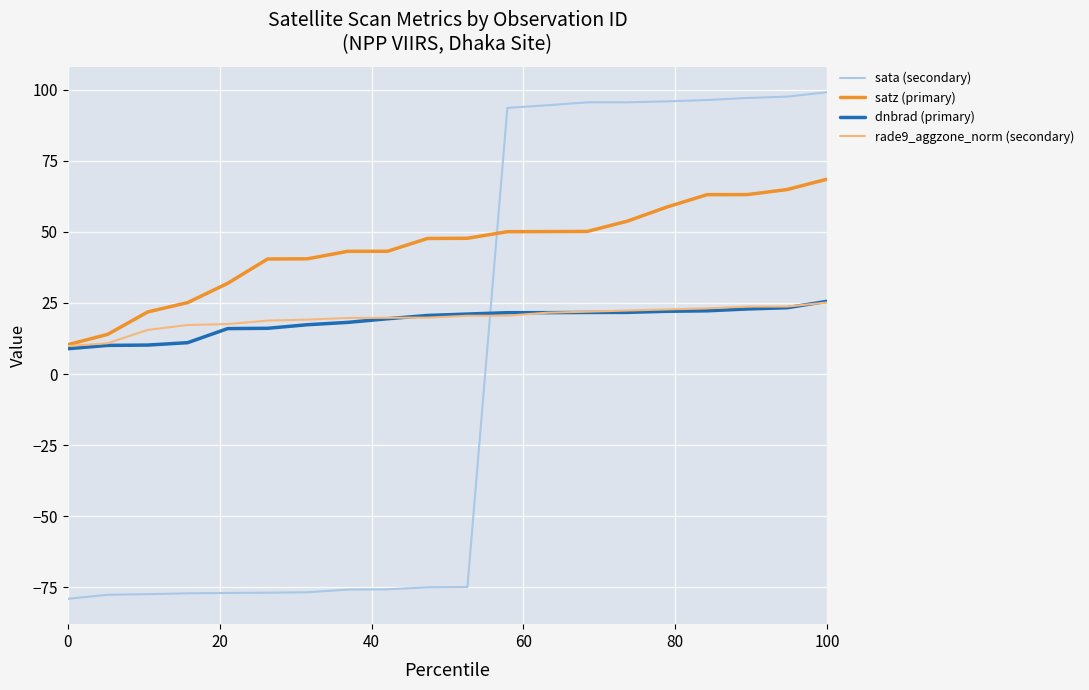

Does the chart have visible grid lines?

Yes